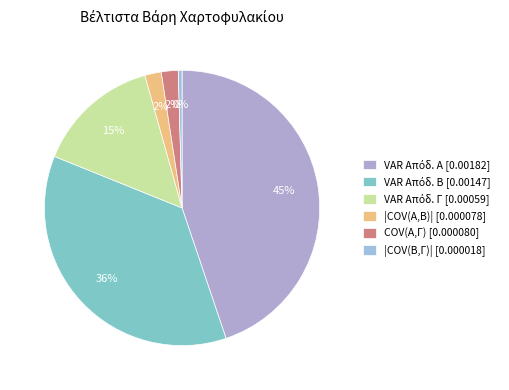

How many segments does this pie chart have?

6